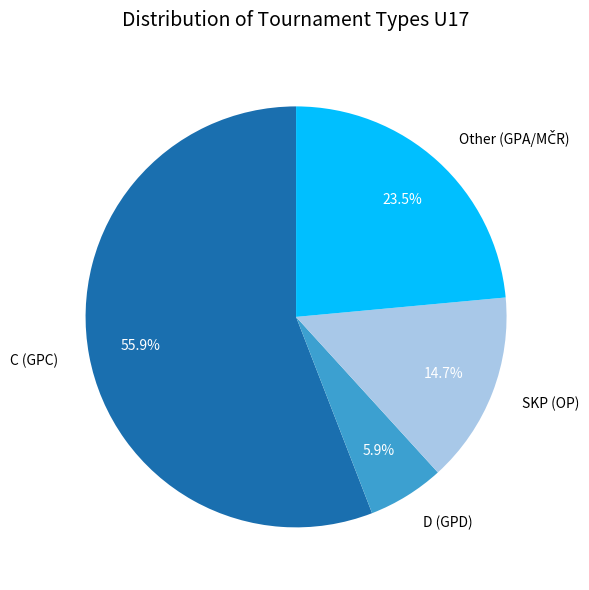

How many segments does this pie chart have?

4